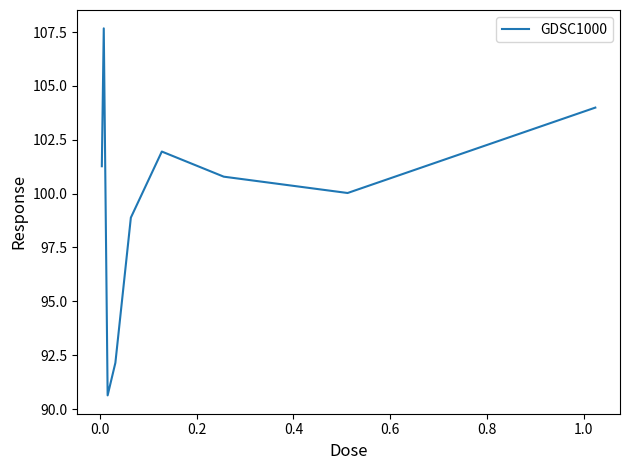

What is the smallest value displayed?

90.6